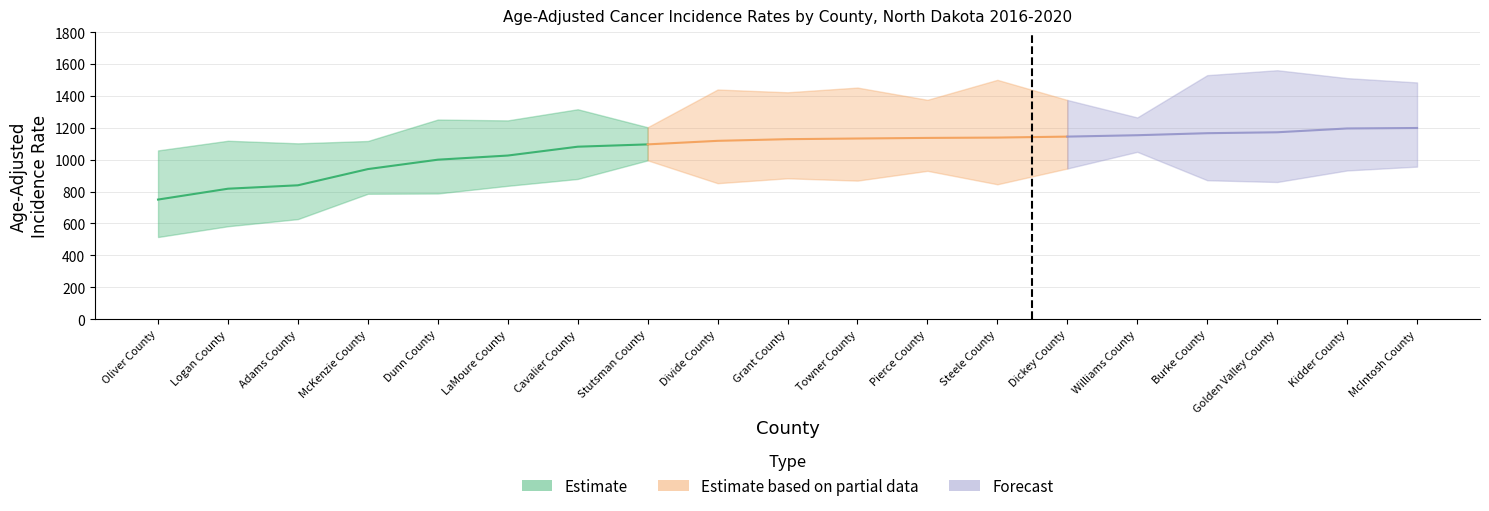

Where is the first local maximum for lower_ci?

7